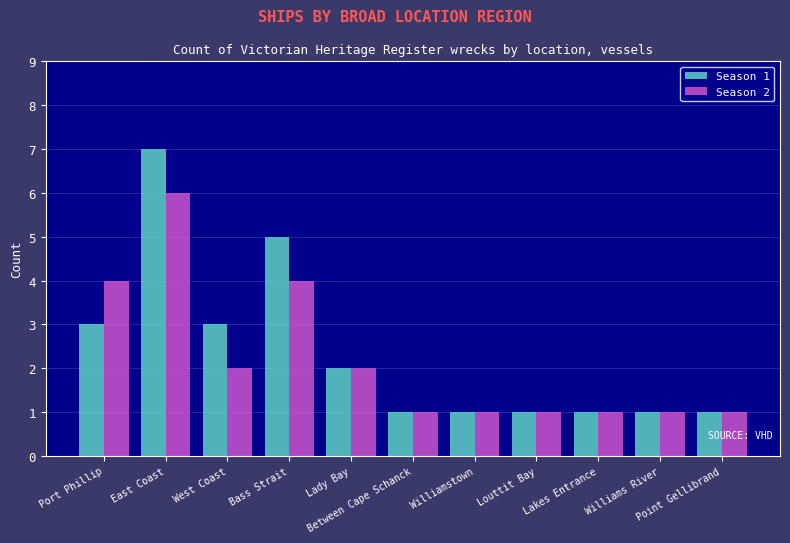

List the series in order of their peak value, highest first.

Season 1, Season 2